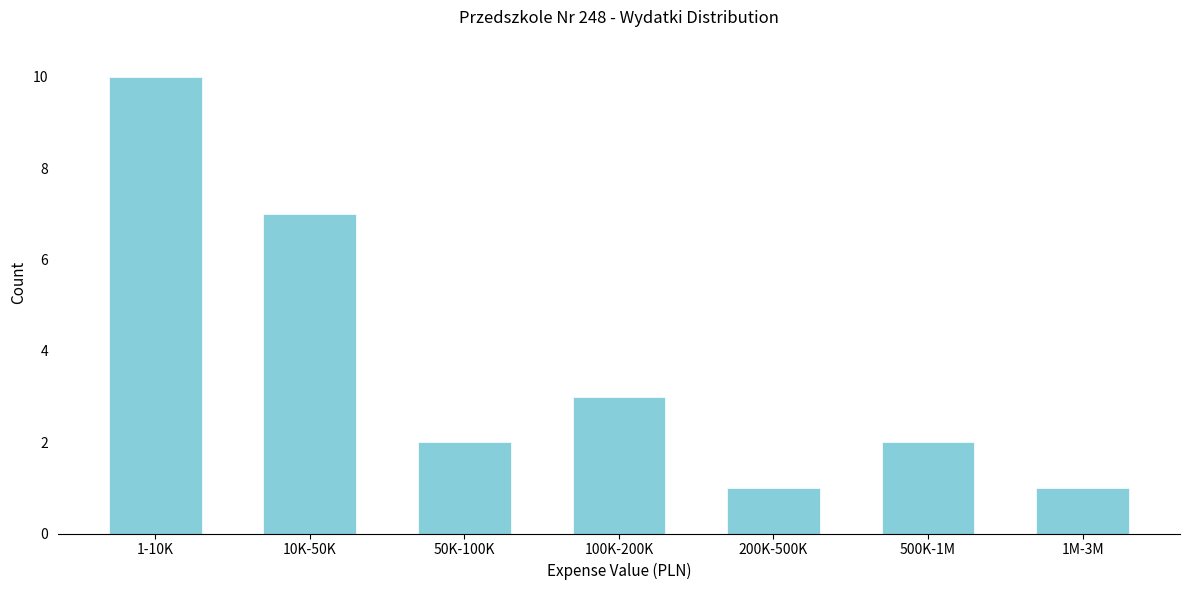

Reading right to left, extract all data points from this chart.

1	2	1	3	2	7	10